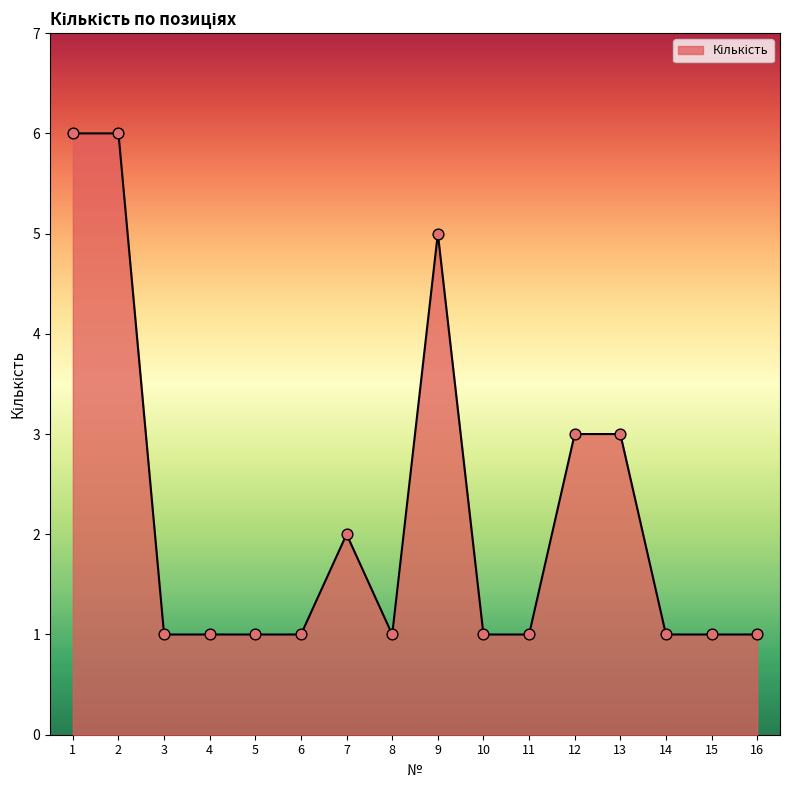

What is the change in value from 1 to 7?

-4